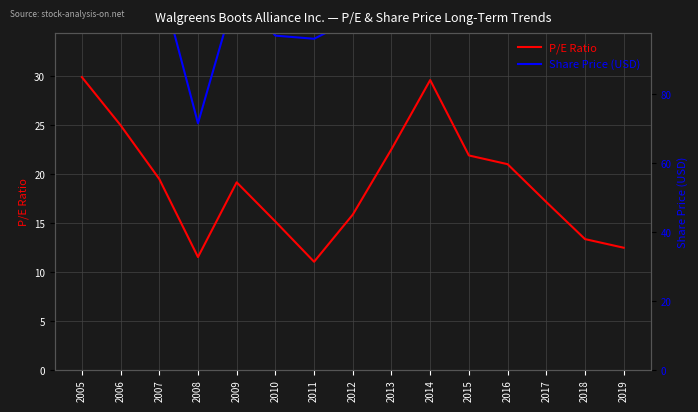

Read the Share Price (USD) value at 2011.

33.8